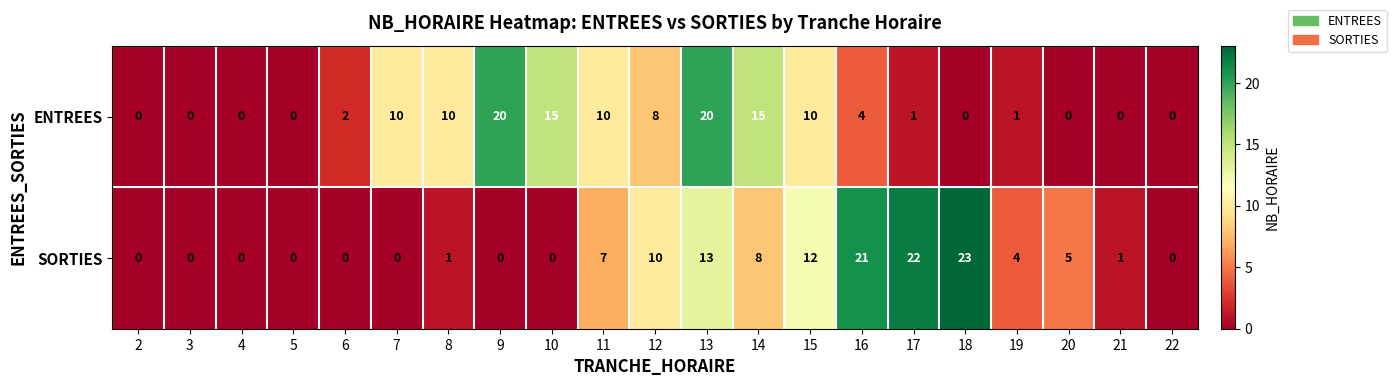

At which category is the sum across all series the highest?

13